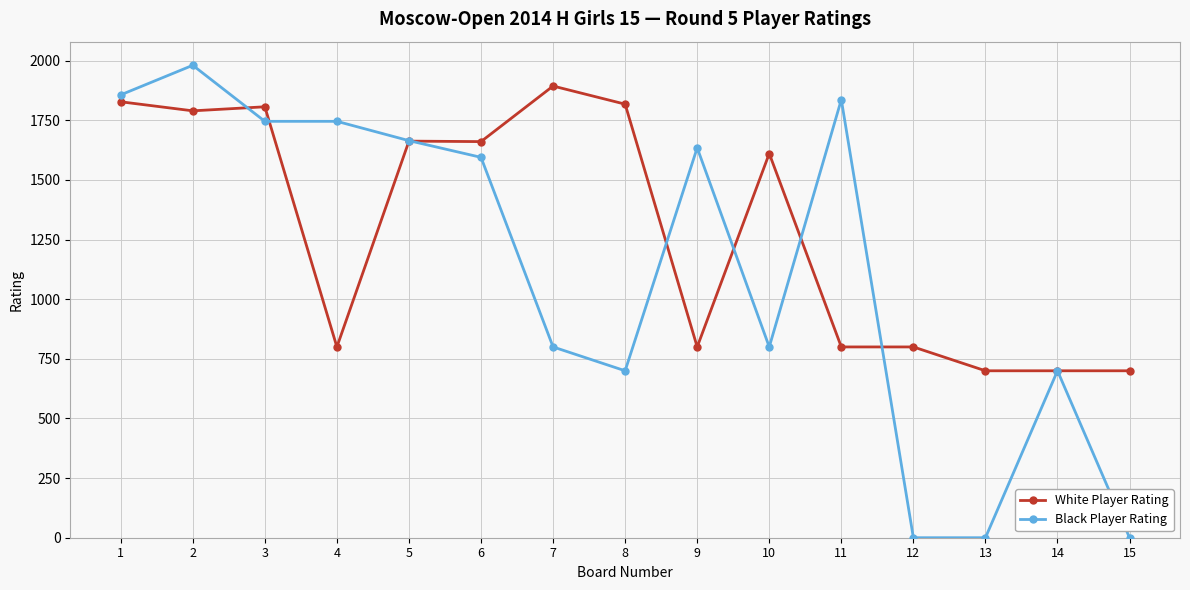

Is it true that White Player Rating equals 1828 at 1?

True